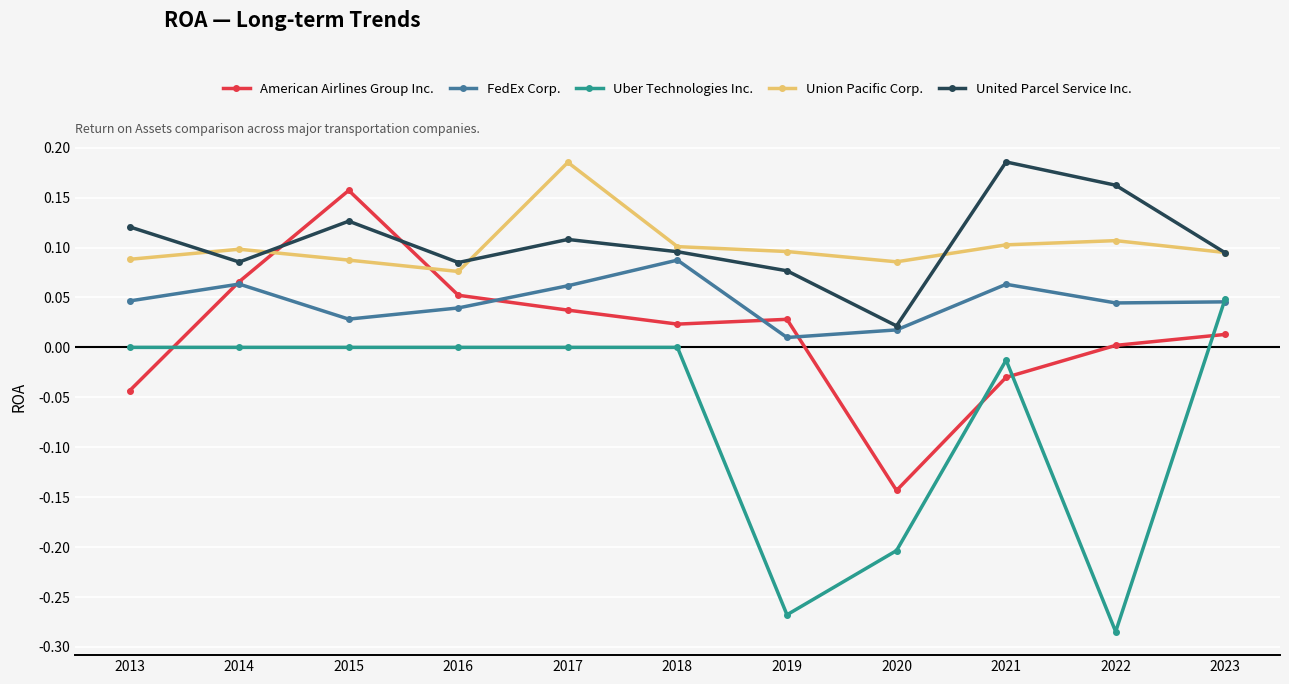

Which series changed the most between 2013 and 2022?

Uber Technologies Inc.